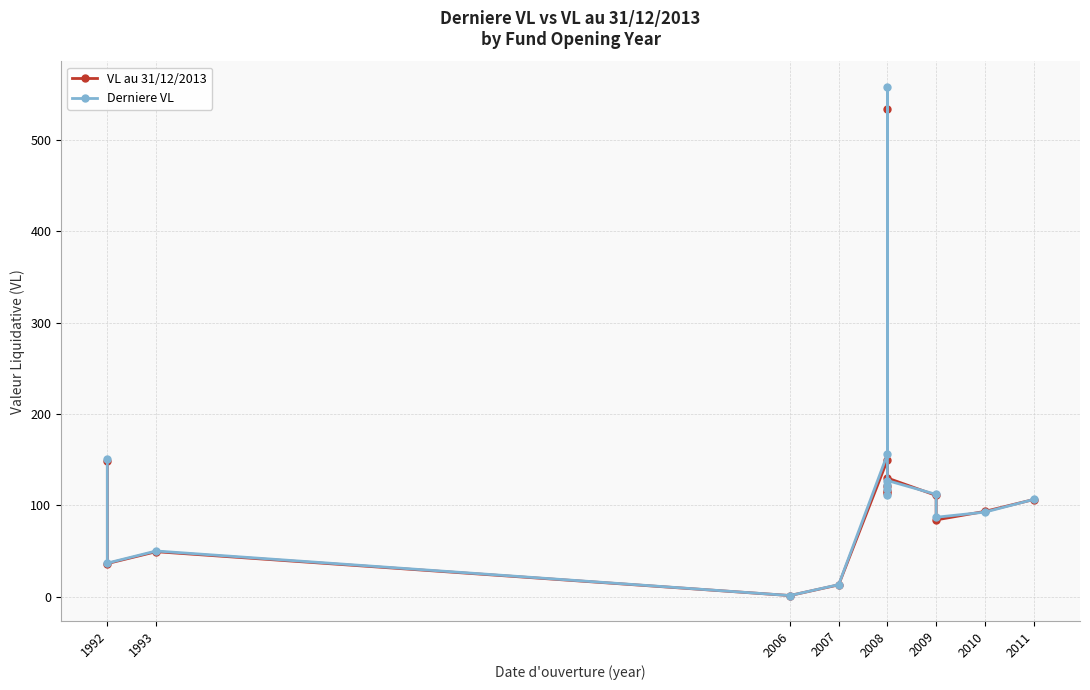

How many lines are shown in the chart?

2